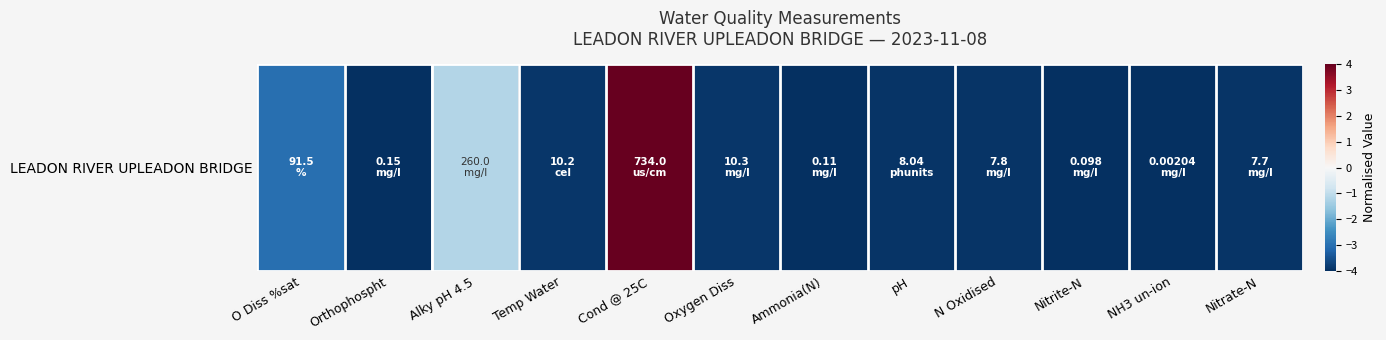

The chart shows a value of -3.9 at Oxygen Diss. True or false?

True